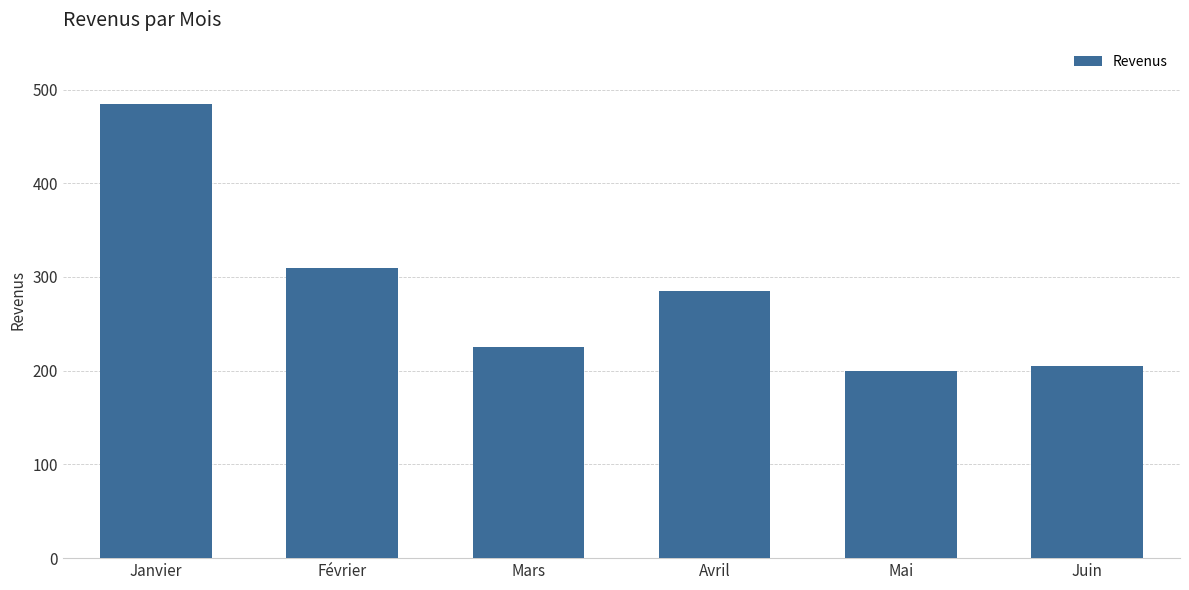

Are the bars horizontal?

No